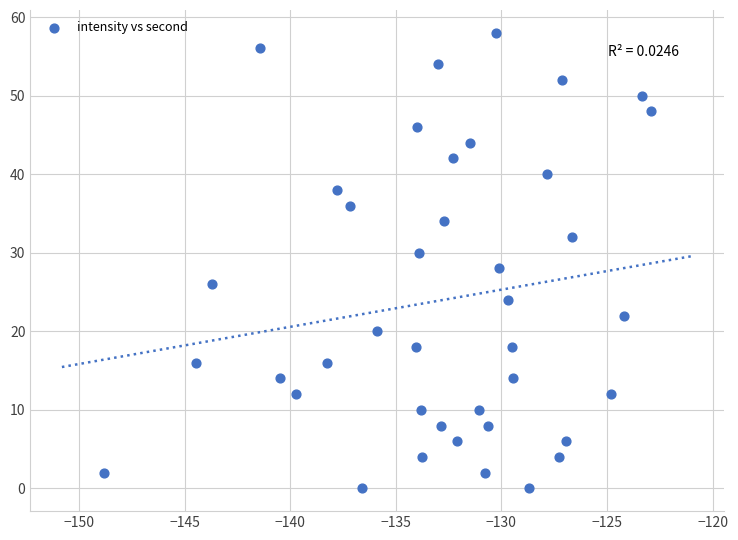

What is the range of Y values (max minus min)?

58